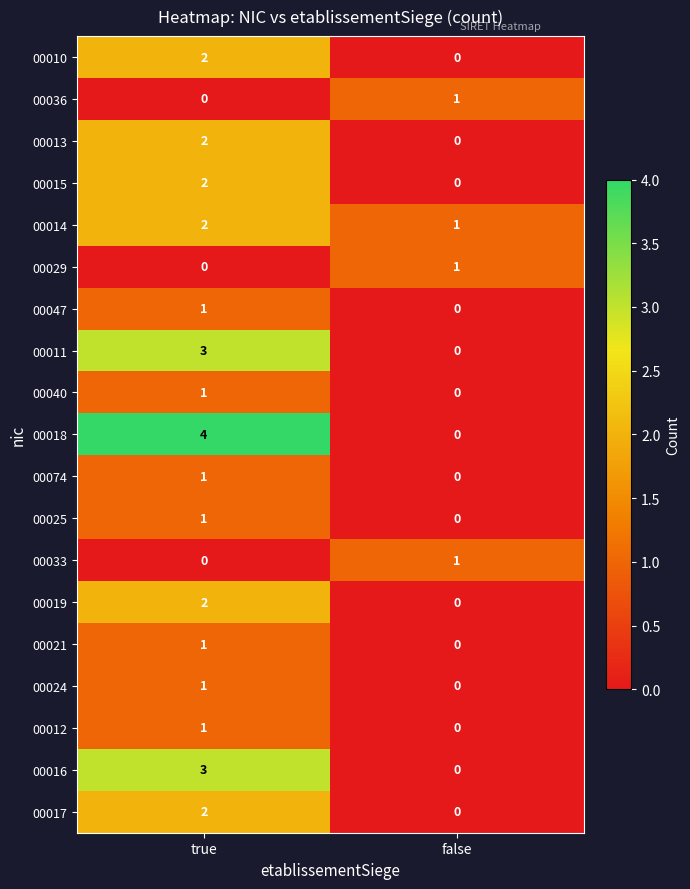

Between true and false, which series saw the biggest shift?

00018